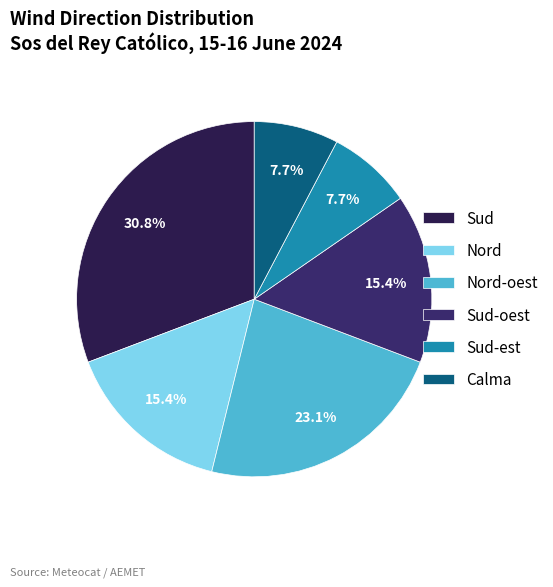

The Nord-oest slice represents 18% of the pie. True or false?

False